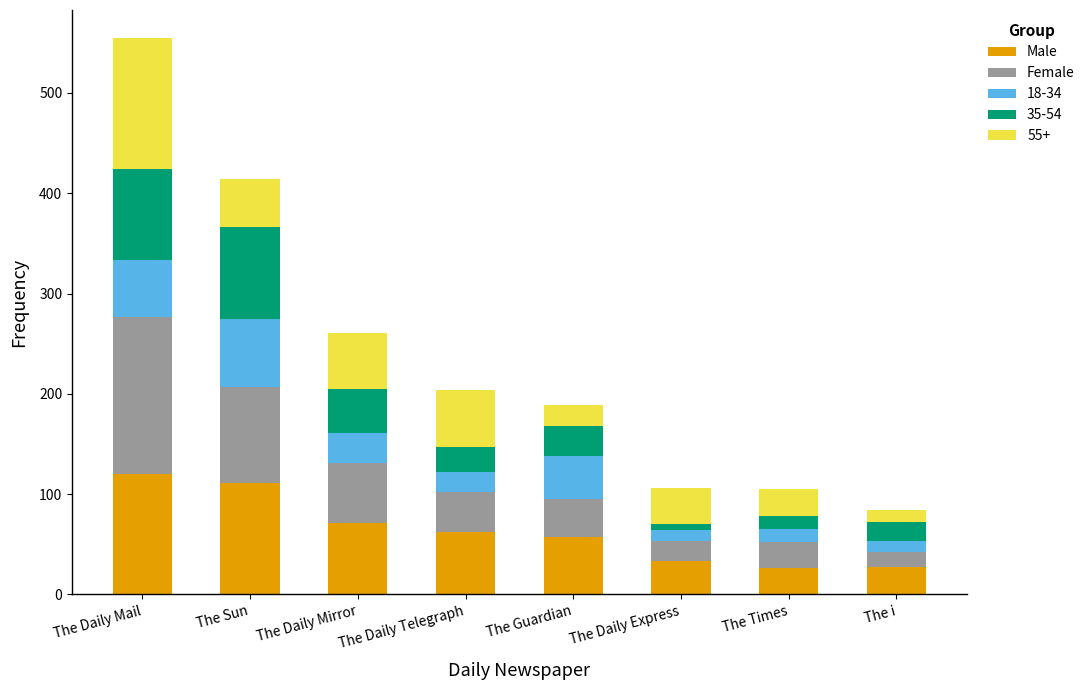

At which category is the sum across all series the highest?

The Daily Mail